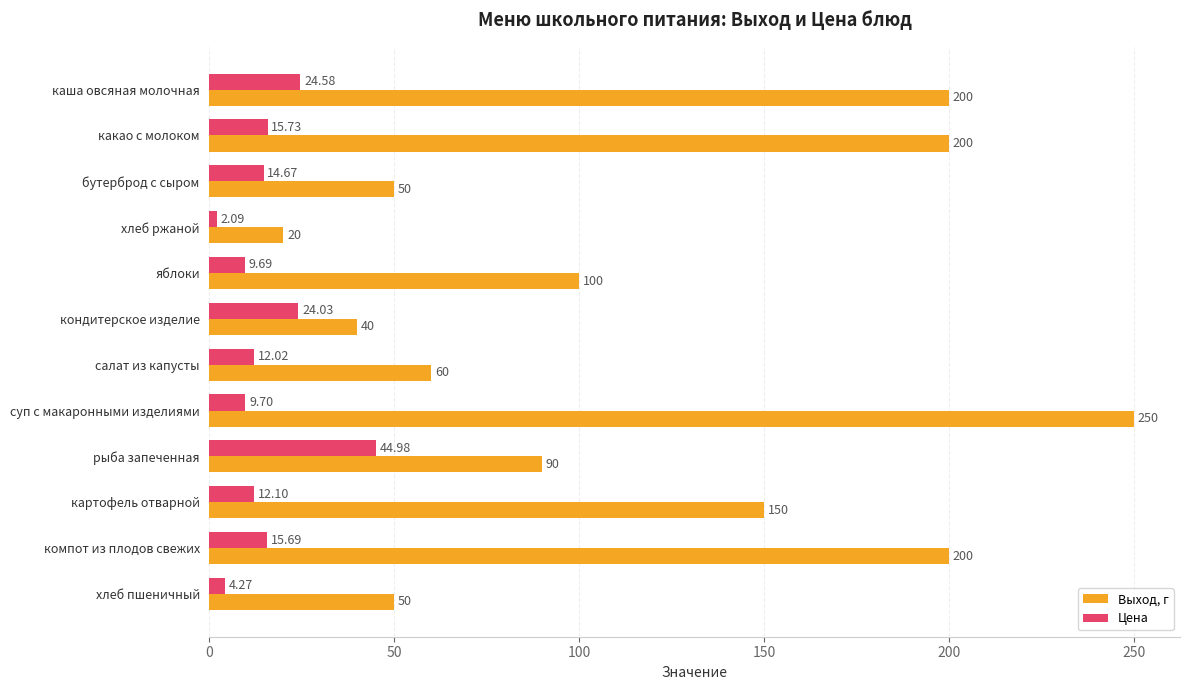

How many data points in Цена are above 14?

6